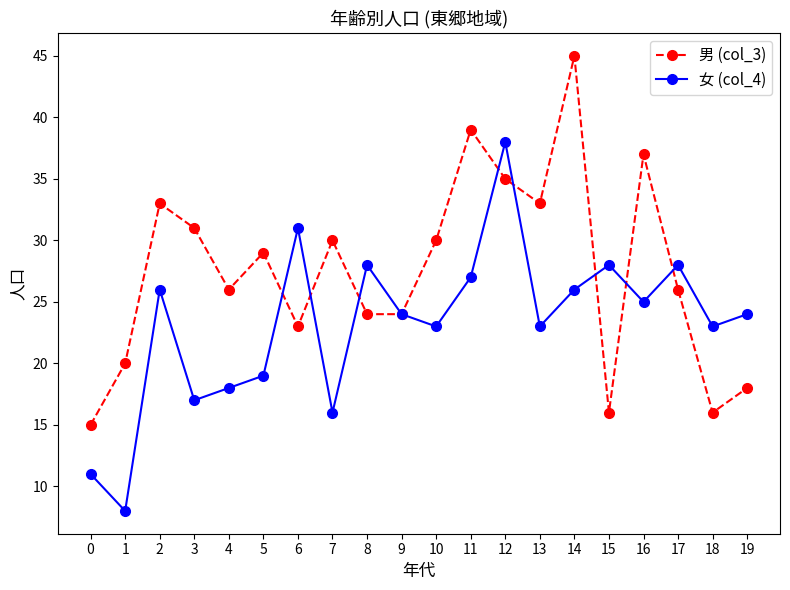

How many distinct data groups are displayed?

2